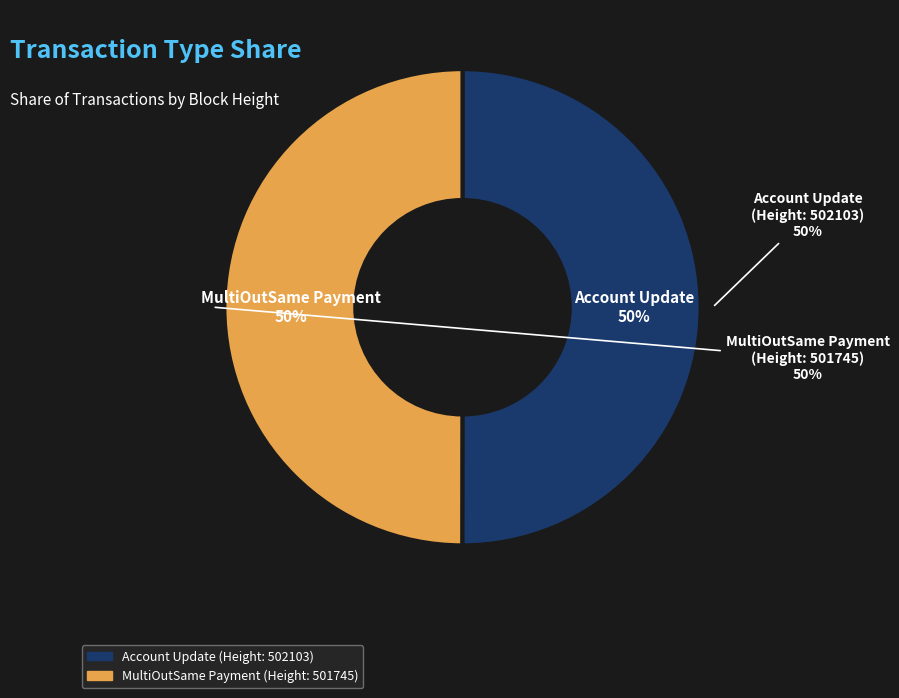

Count the number of slices in the pie.

2